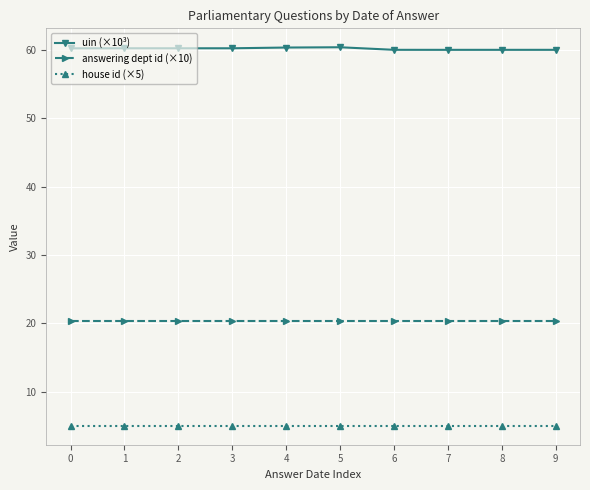

True or false: house id (×5) and uin (×10³) intersect in this chart.

False